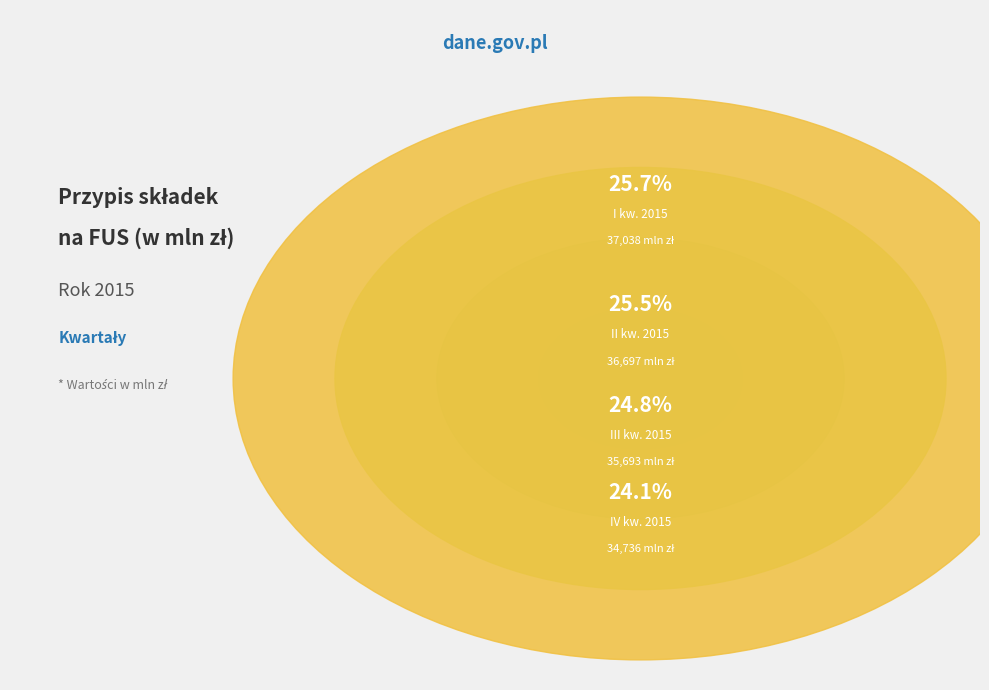

What percentage is the III kw. 2015 slice, to the nearest percent?

25%